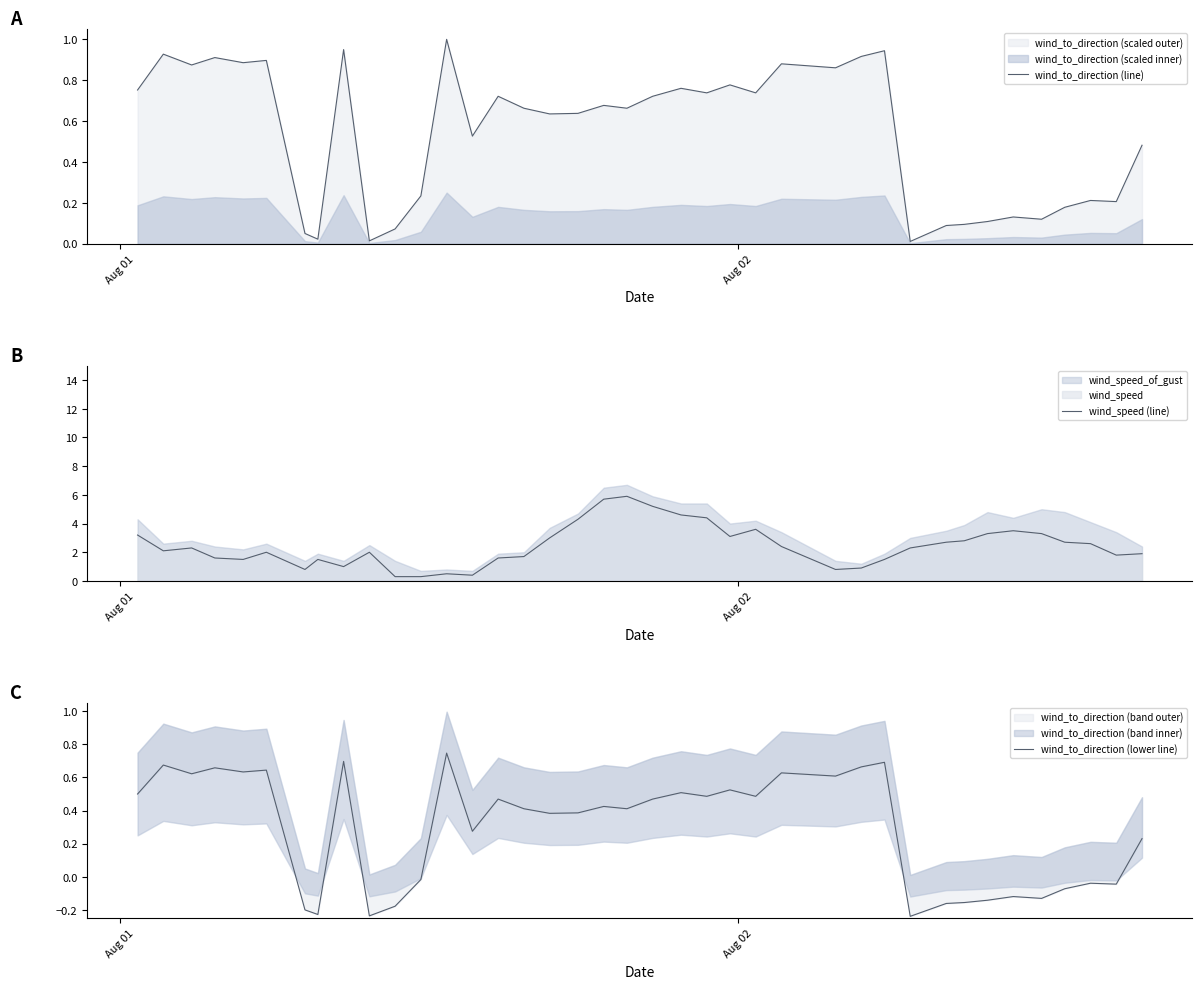

What is the lowest value of the wind_speed (line) series?

0.3